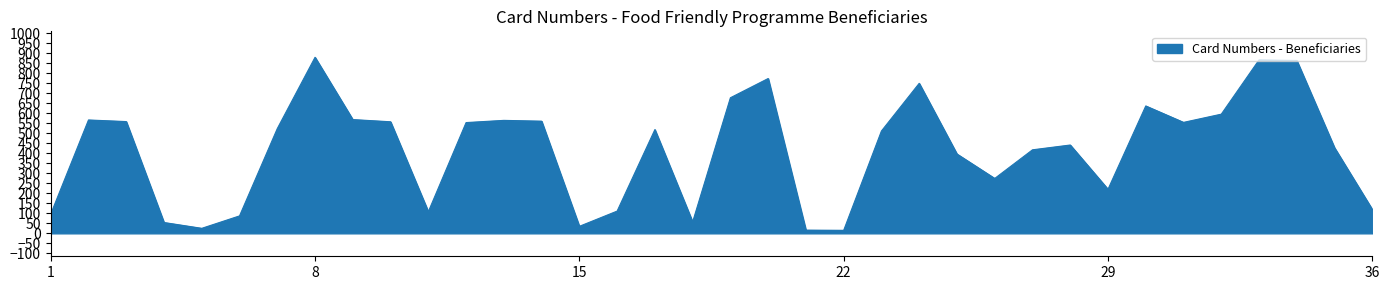

What is the greatest value displayed?

879